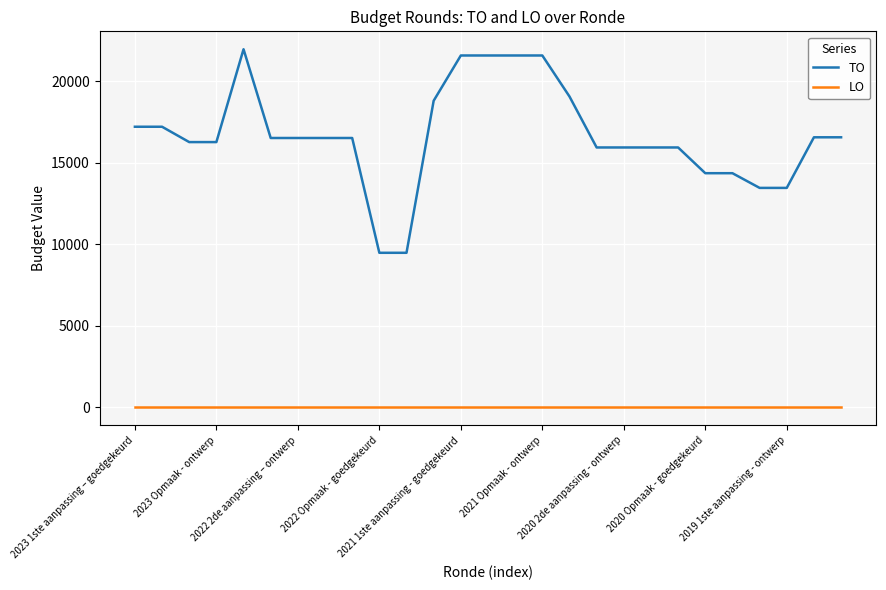

Which series has the largest total across all categories?

TO